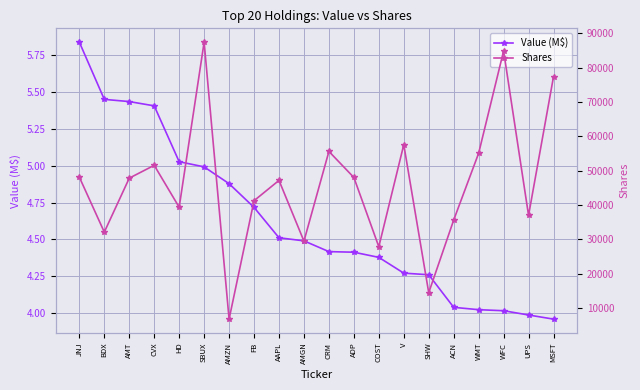

Which series changed the most between AMGN and ADP?

Shares